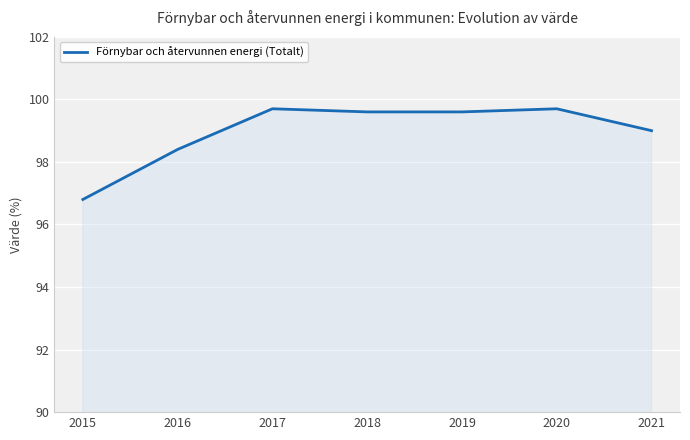

Reading left to right, list all the values displayed in this chart.

2015=96.8	2016=98.4	2017=99.7	2018=99.6	2019=99.6	2020=99.7	2021=99.0